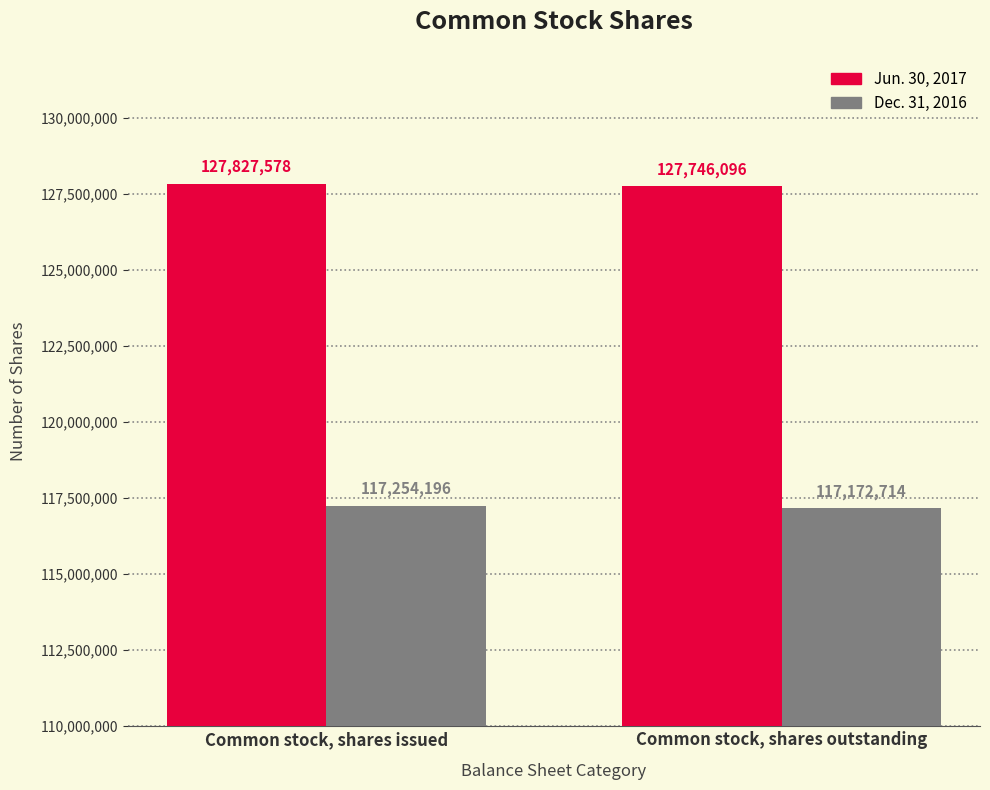

How many bars are there in total?

4